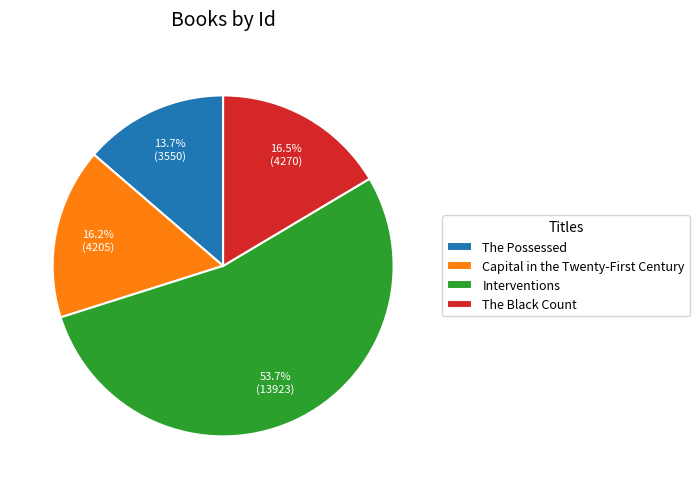

What percentage is NOT represented by The Possessed?

86.3%